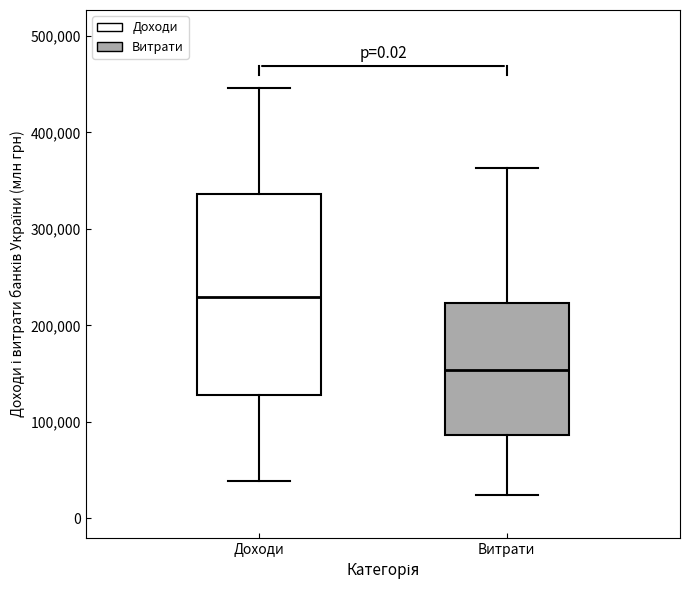

Reading left to right, read every box against the y-axis: the position of its median line, the range the box covers, and the ends of its whiskers. The values are not printed on the chart, so give them approximately, as read against the axis.

Доходи: median 230000, box 130000 to 340000, whiskers 40000 to 450000
Витрати: median 150000, box 90000 to 220000, whiskers 20000 to 360000